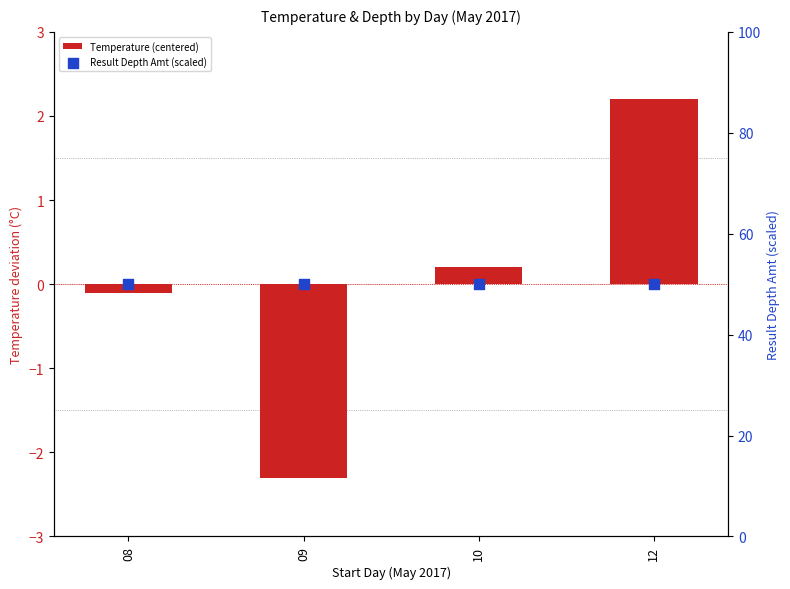

At how many categories does at least one series exceed 15?

4